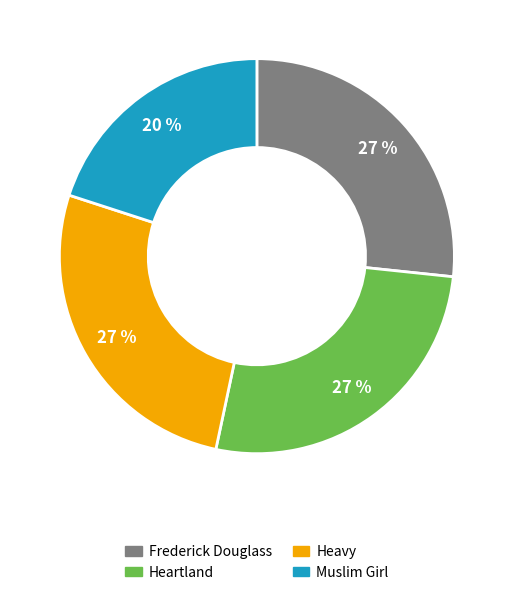

Which category has the smallest portion of the pie?

Muslim Girl